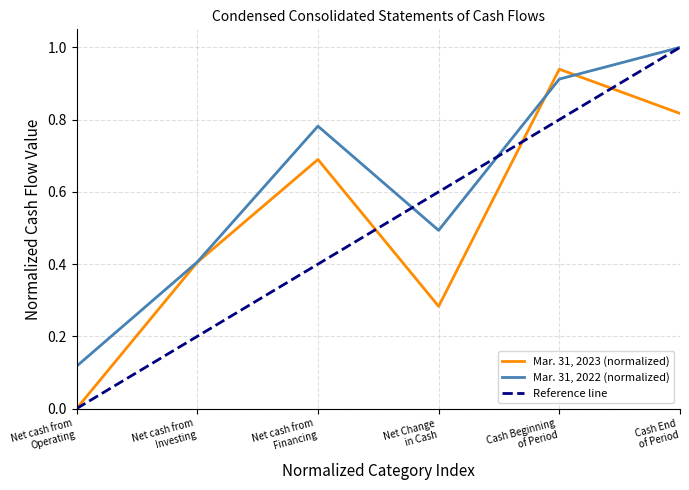

At which label is Mar. 31, 2023 closest to 0?

Net cash from
Operating